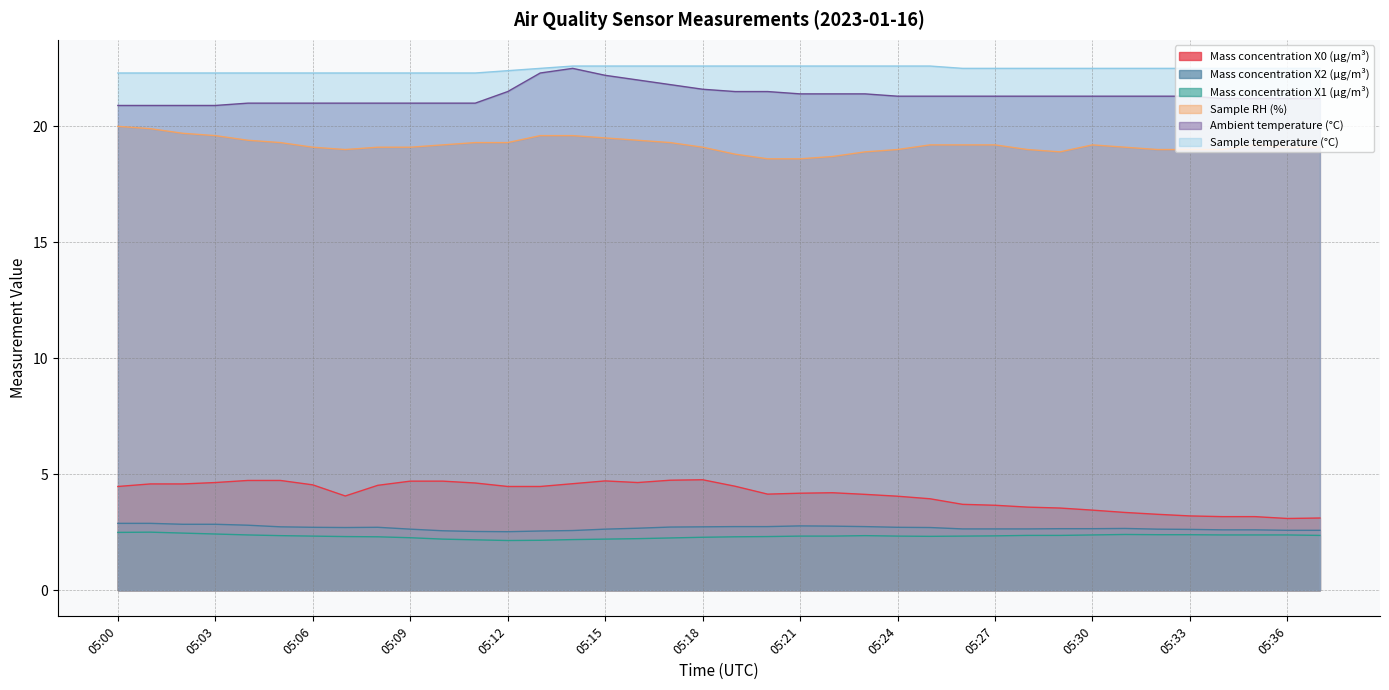

Count the Mass concentration X1 (μg/m³) values in the range 2 to 3.

38